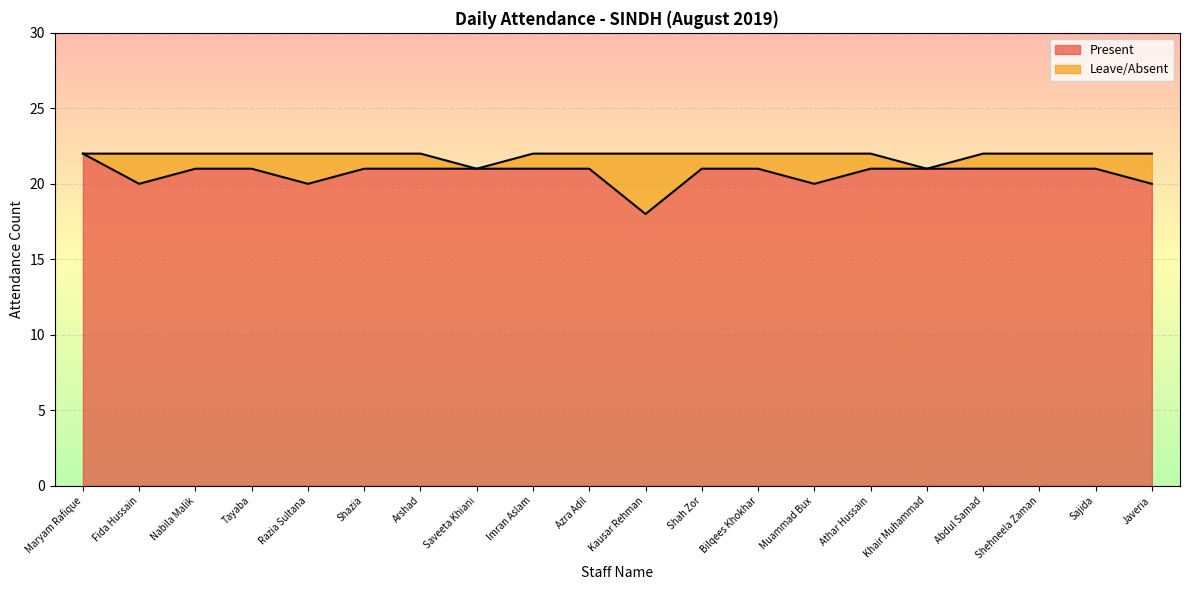

The value at Arshad is 36. True or false?

False